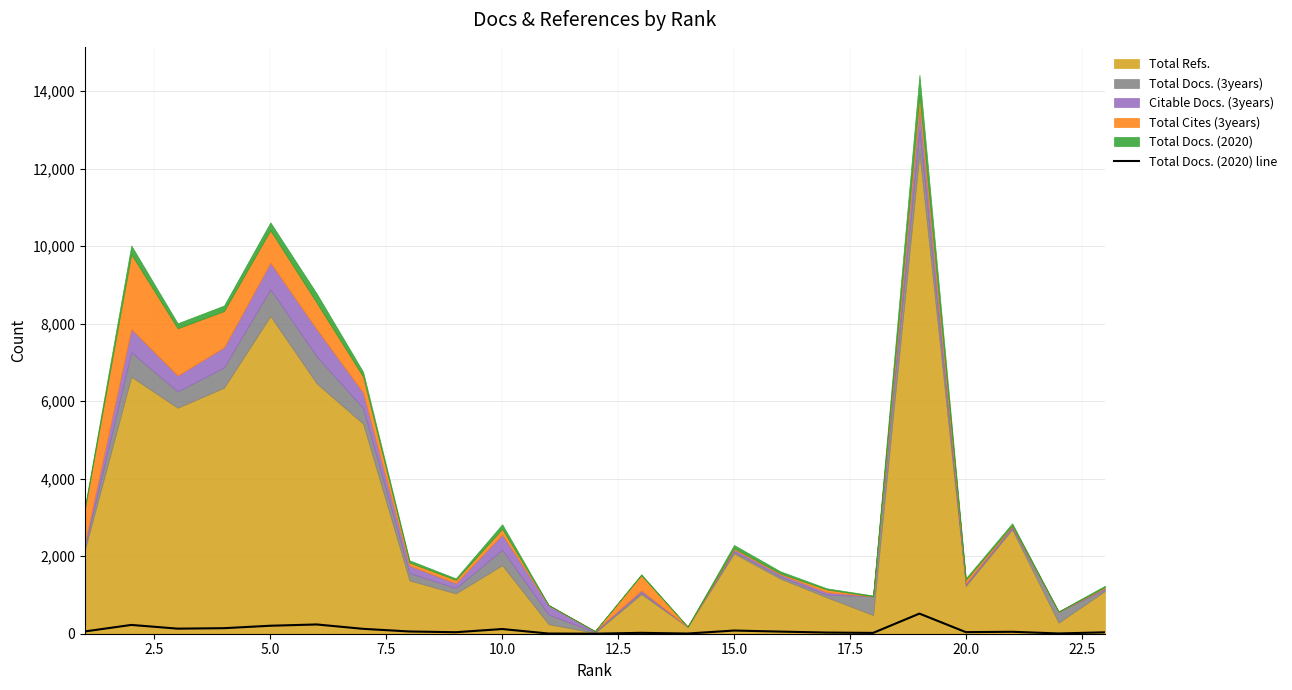

What is the highest value of the Total Docs. (2020) line series?

519